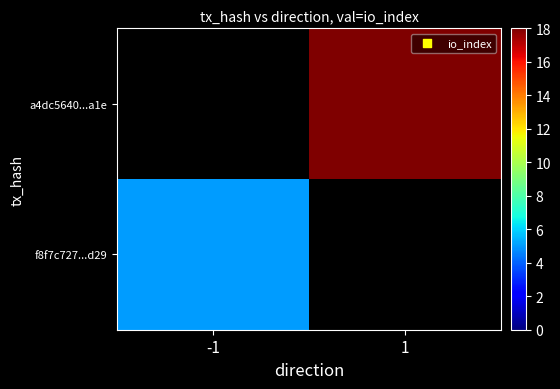

What is the minimum value shown in the chart?

5.0